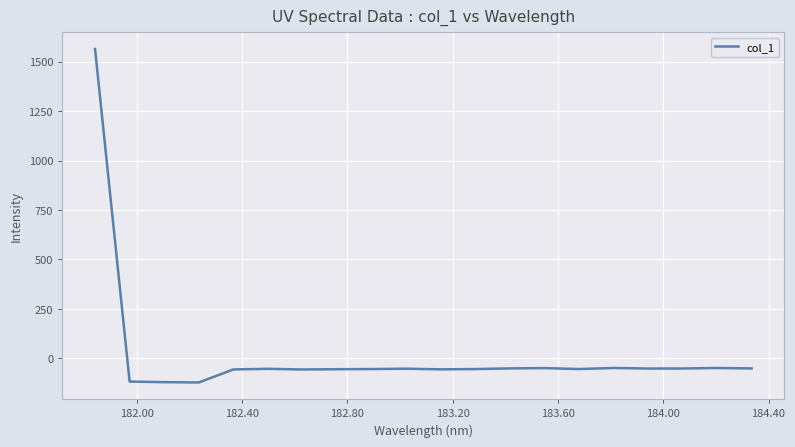

How many categories are shown in the chart?

20